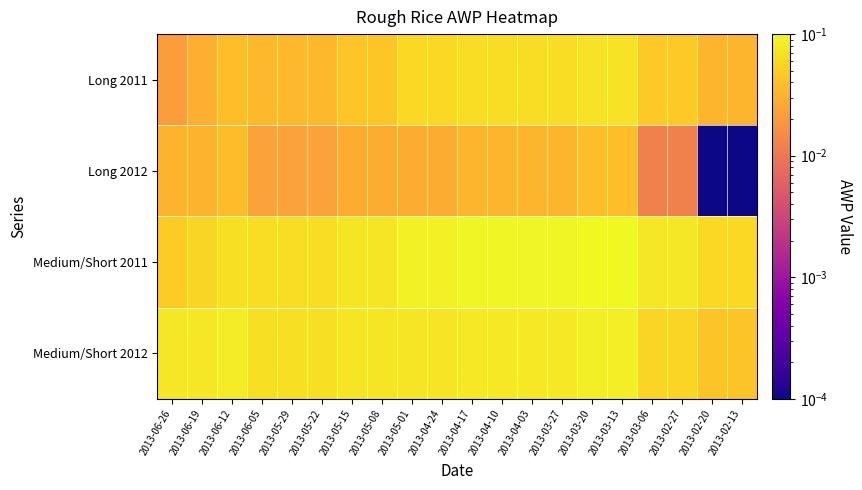

At 2013-02-20, list the series in order from largest to smallest.

Medium/Short 2011, Medium/Short 2012, Long 2011, Long 2012